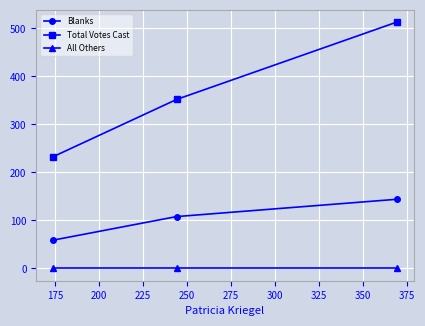

What is the greatest value displayed?

513